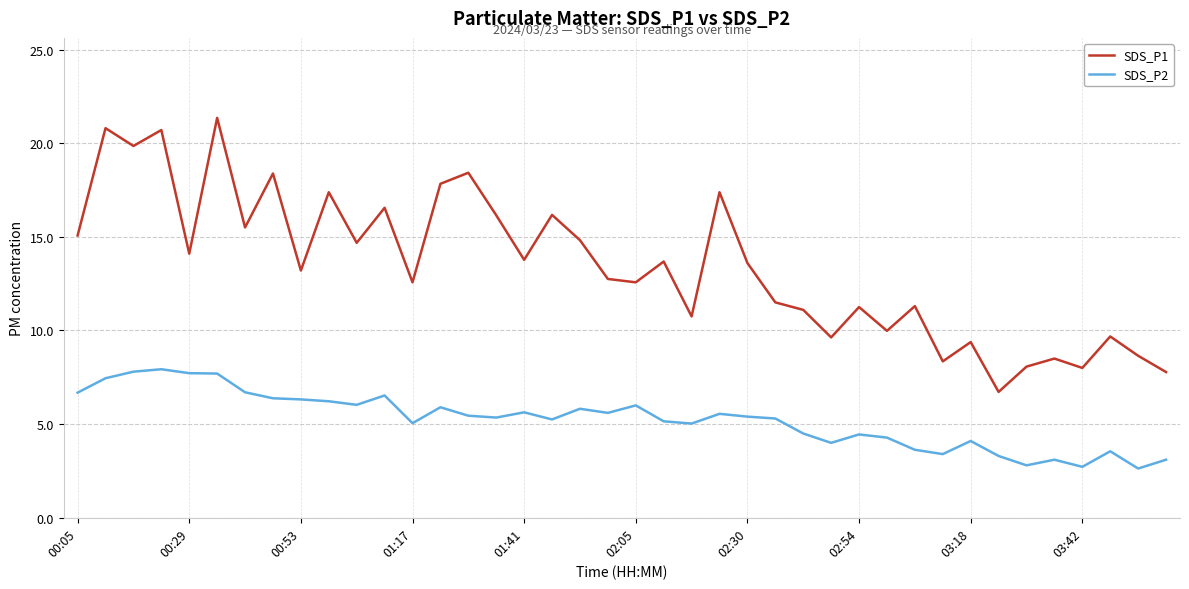

True or false: SDS_P2 and SDS_P1 cross at least once.

False